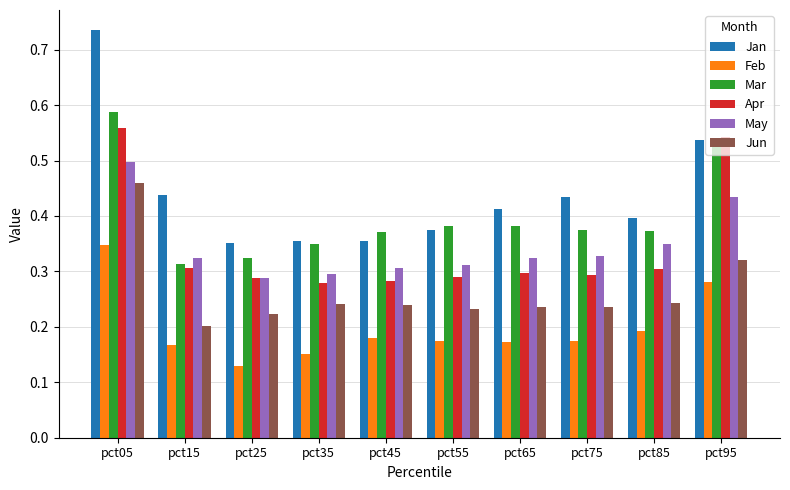

What is the sum of the Jan values at pct55 and pct65?

0.8